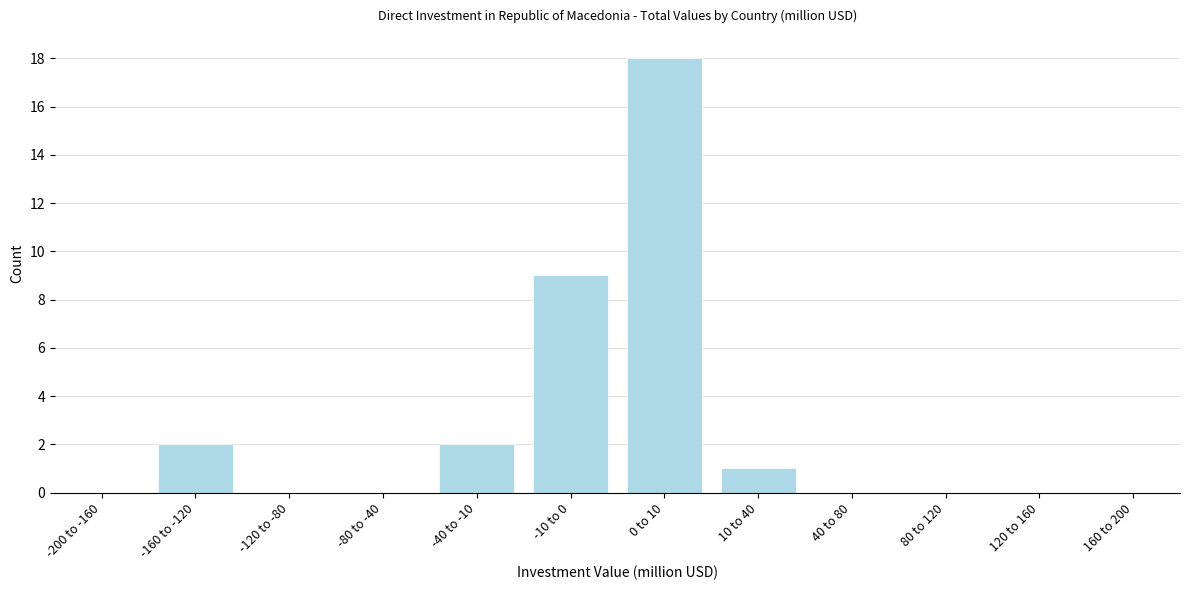

Reading left to right, transcribe all the data shown in this chart.

-200 to -160=0	-160 to -120=2	-120 to -80=0	-80 to -40=0	-40 to -10=2	-10 to 0=9	0 to 10=18	10 to 40=1	40 to 80=0	80 to 120=0	120 to 160=0	160 to 200=0